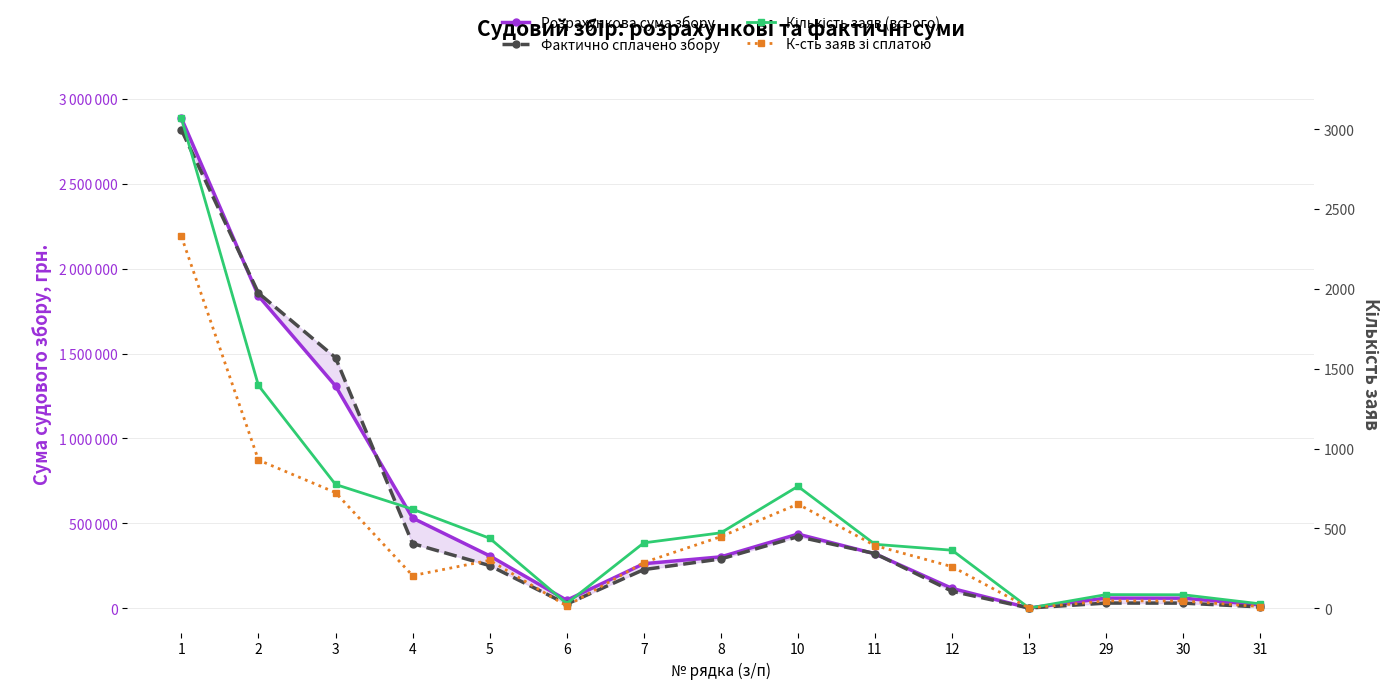

What is the difference between the К-сть заяв зі сплатою values at 10 and 5?

352.0